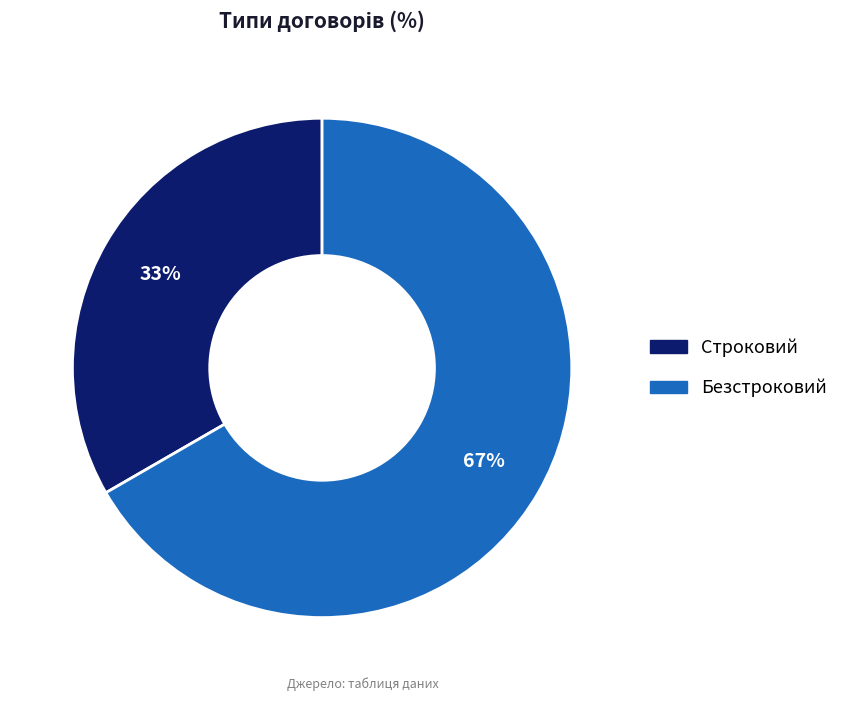

The Строковий slice represents 33% of the pie. True or false?

True